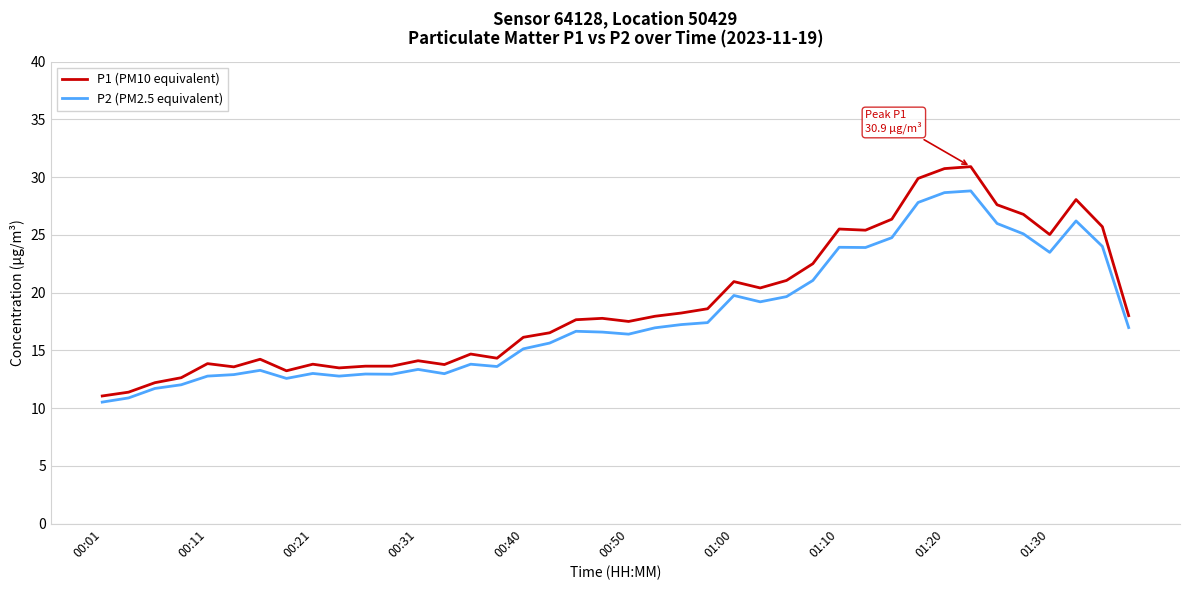

What is the maximum value shown in the chart?

30.9